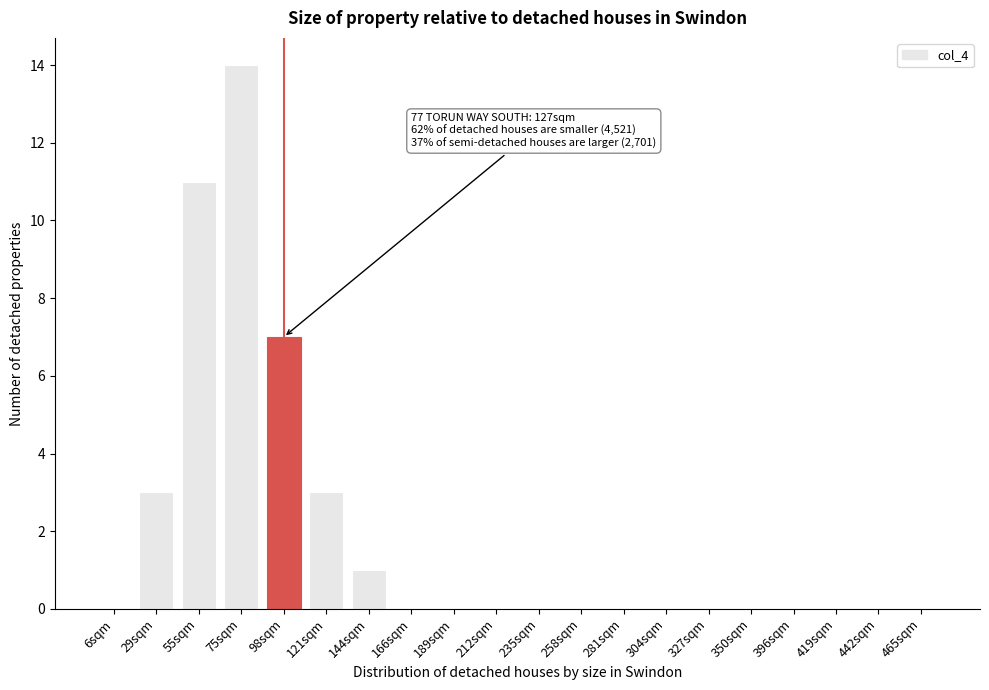

Reading left to right, what are all the values shown in this chart?

6sqm=0	29sqm=3	55sqm=11	75sqm=14	98sqm=7	121sqm=3	144sqm=1	166sqm=0	189sqm=0	212sqm=0	235sqm=0	258sqm=0	281sqm=0	304sqm=0	327sqm=0	350sqm=0	396sqm=0	419sqm=0	442sqm=0	465sqm=0